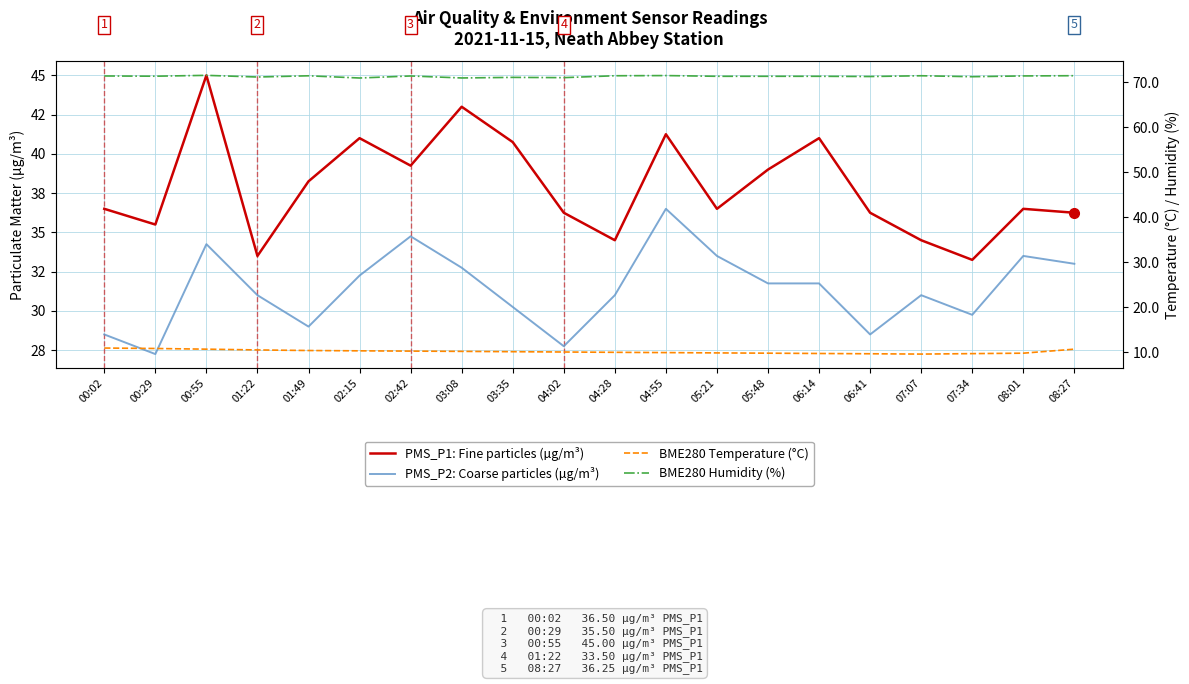

The value of BME280 Temperature (°C) at 03:35 is 14.2. True or false?

False